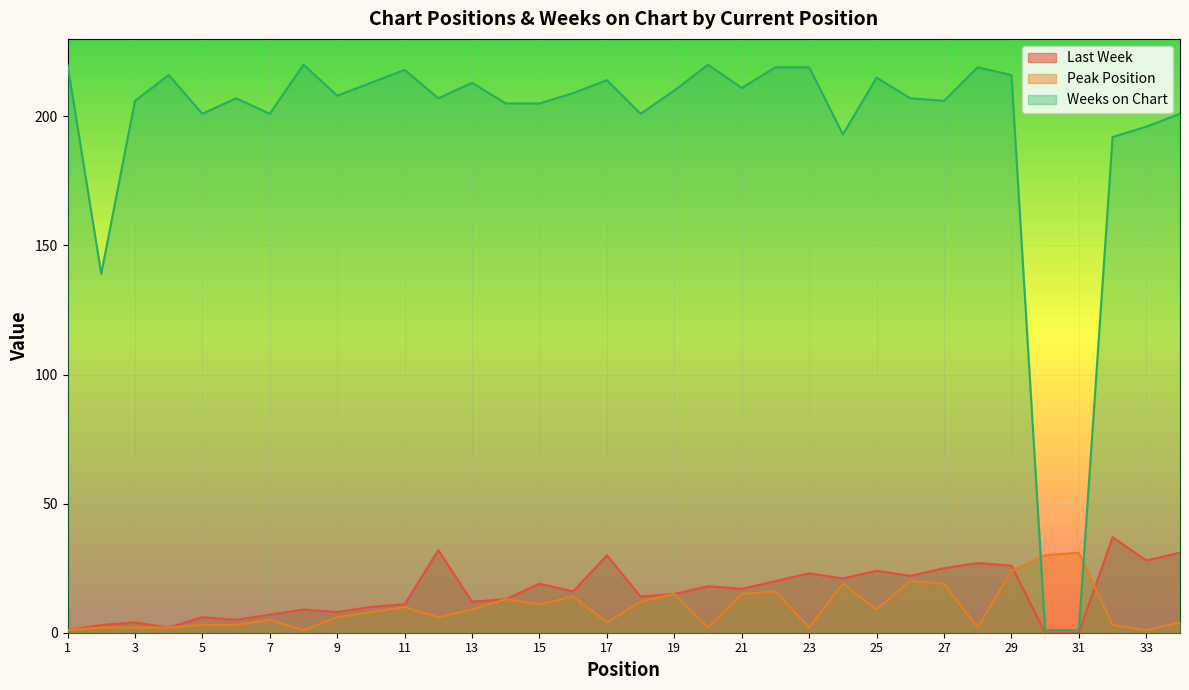

Reading left to right, list all the values displayed in this chart.

Last Week: 1=1	2=3	3=4	4=2	5=6	6=5	7=7	8=9	9=8	10=10	11=11	12=32	13=12	14=13	15=19	16=16	17=30	18=14	19=15	20=18	21=17	22=20	23=23	24=21	25=24	26=22	27=25	28=27	29=26	30=0	31=0	32=37	33=28	34=31
Peak Position: 1=1	2=2	3=2	4=2	5=3	6=3	7=5	8=1	9=6	10=8	11=10	12=6	13=9	14=13	15=11	16=14	17=4	18=12	19=15	20=2	21=15	22=16	23=2	24=19	25=9	26=20	27=19	28=2	29=24	30=30	31=31	32=3	33=1	34=4
Weeks on Chart: 1=220	2=139	3=206	4=216	5=201	6=207	7=201	8=220	9=208	10=213	11=218	12=207	13=213	14=205	15=205	16=209	17=214	18=201	19=210	20=220	21=211	22=219	23=219	24=193	25=215	26=207	27=206	28=219	29=216	30=1	31=1	32=192	33=196	34=201